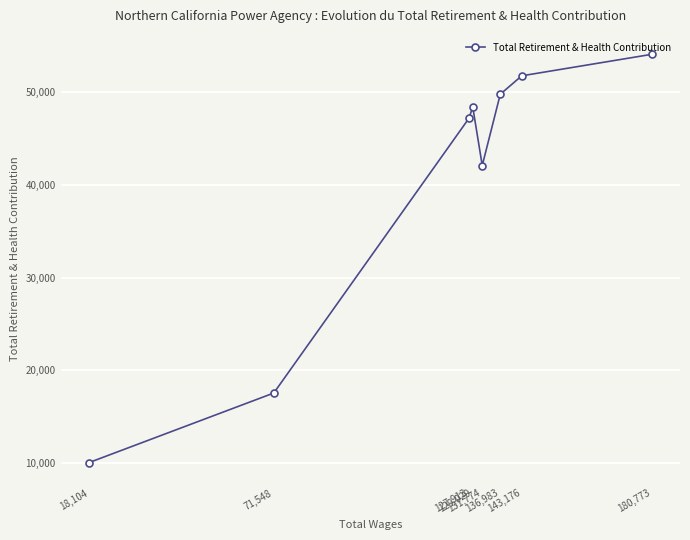

Rank the categories by value from lowest to highest.

18,104, 71,548, 131,774, 127,913, 129,029, 136,983, 143,176, 180,773